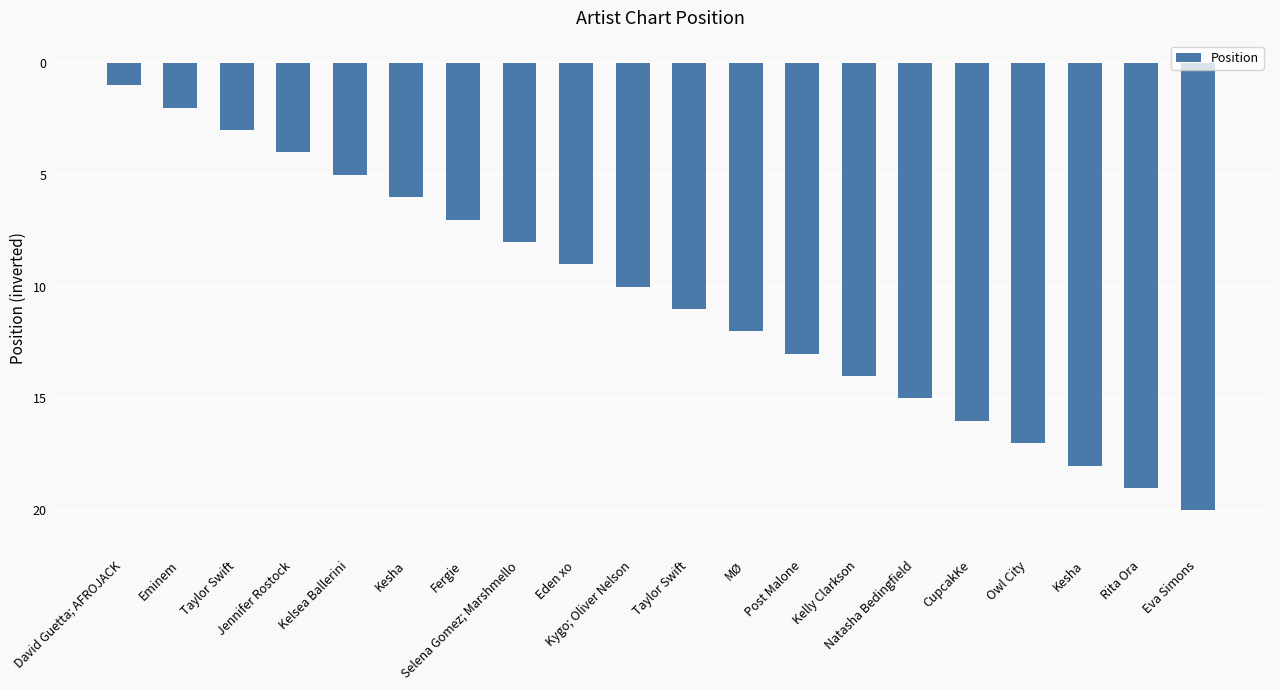

Read the value at Kygo; Oliver Nelson, to the nearest 10.

-10